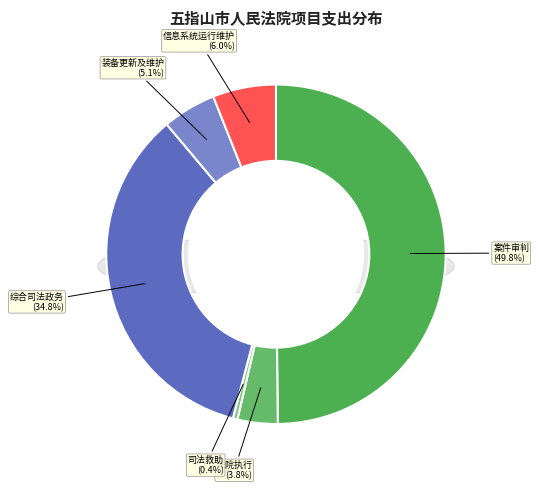

Which slice is the largest?

案件审判